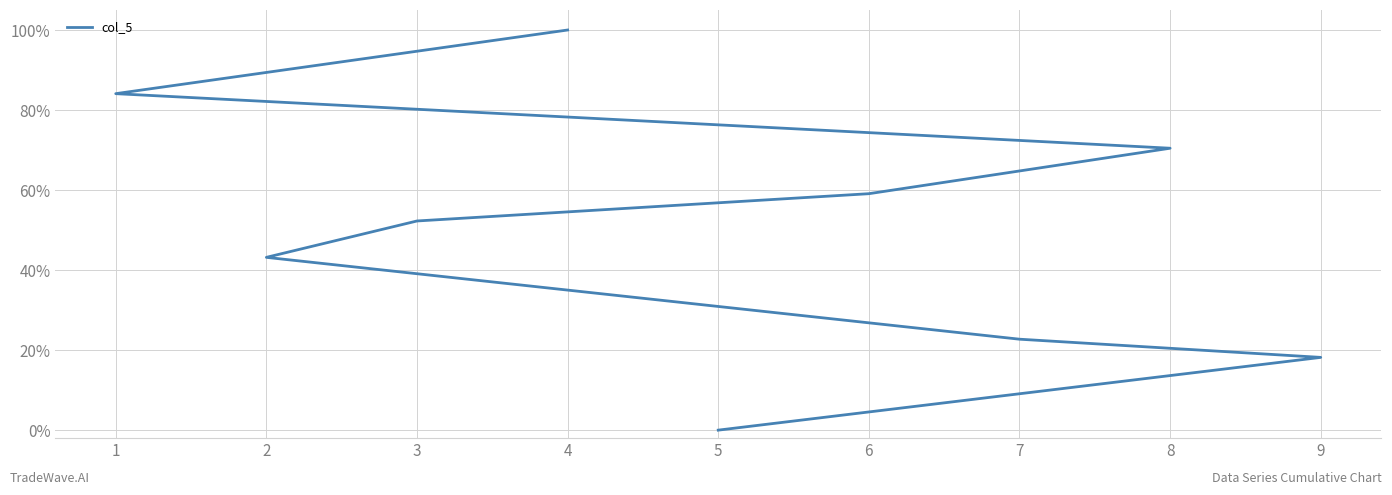

How many series are shown in this chart?

1